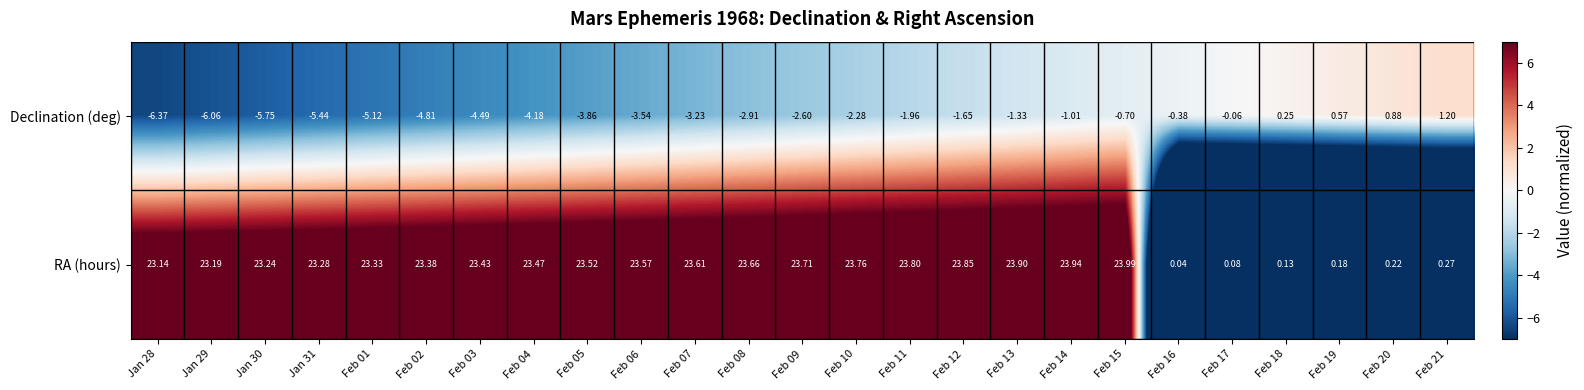

Between Jan 30 and Feb 11, which series saw the biggest shift?

Declination (deg)